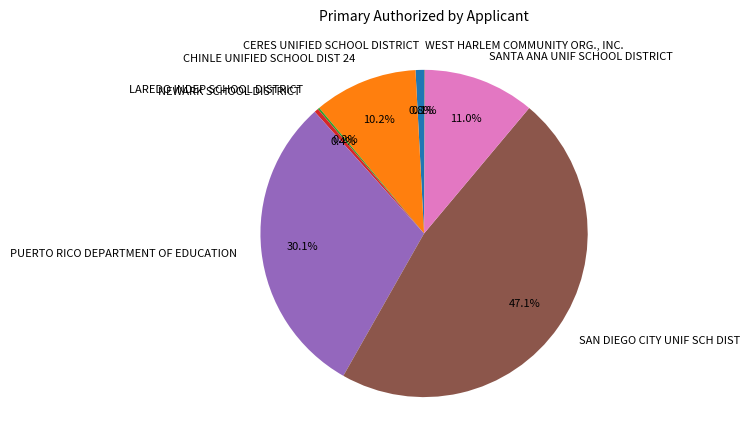

How much of the chart is everything except CHINLE UNIFIED SCHOOL DIST 24?

89.8%